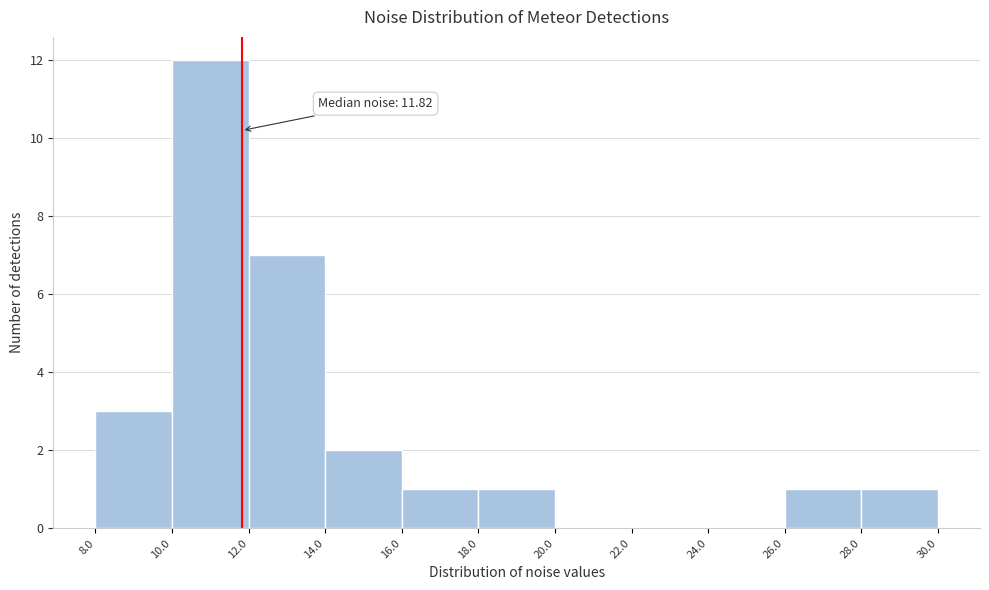

Over which range of the x-axis is the bar tallest?

10.0 to 12.0